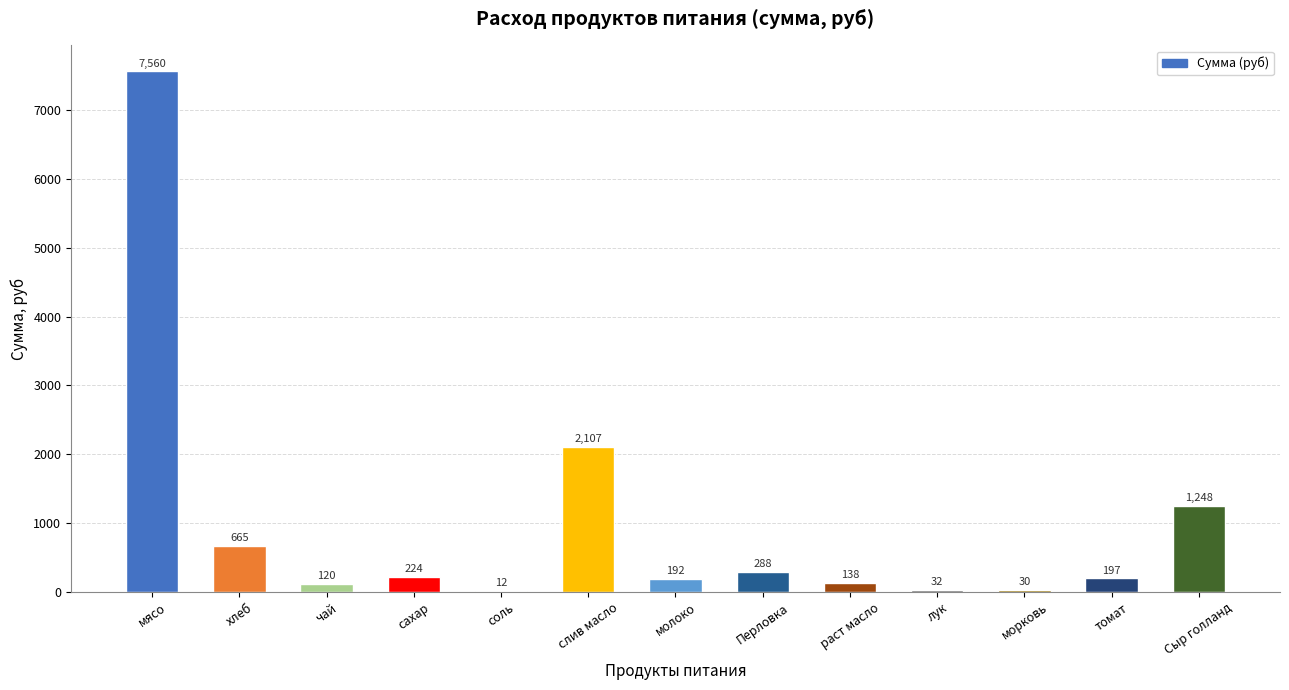

Where is the data nearest to the value 3785?

слив масло